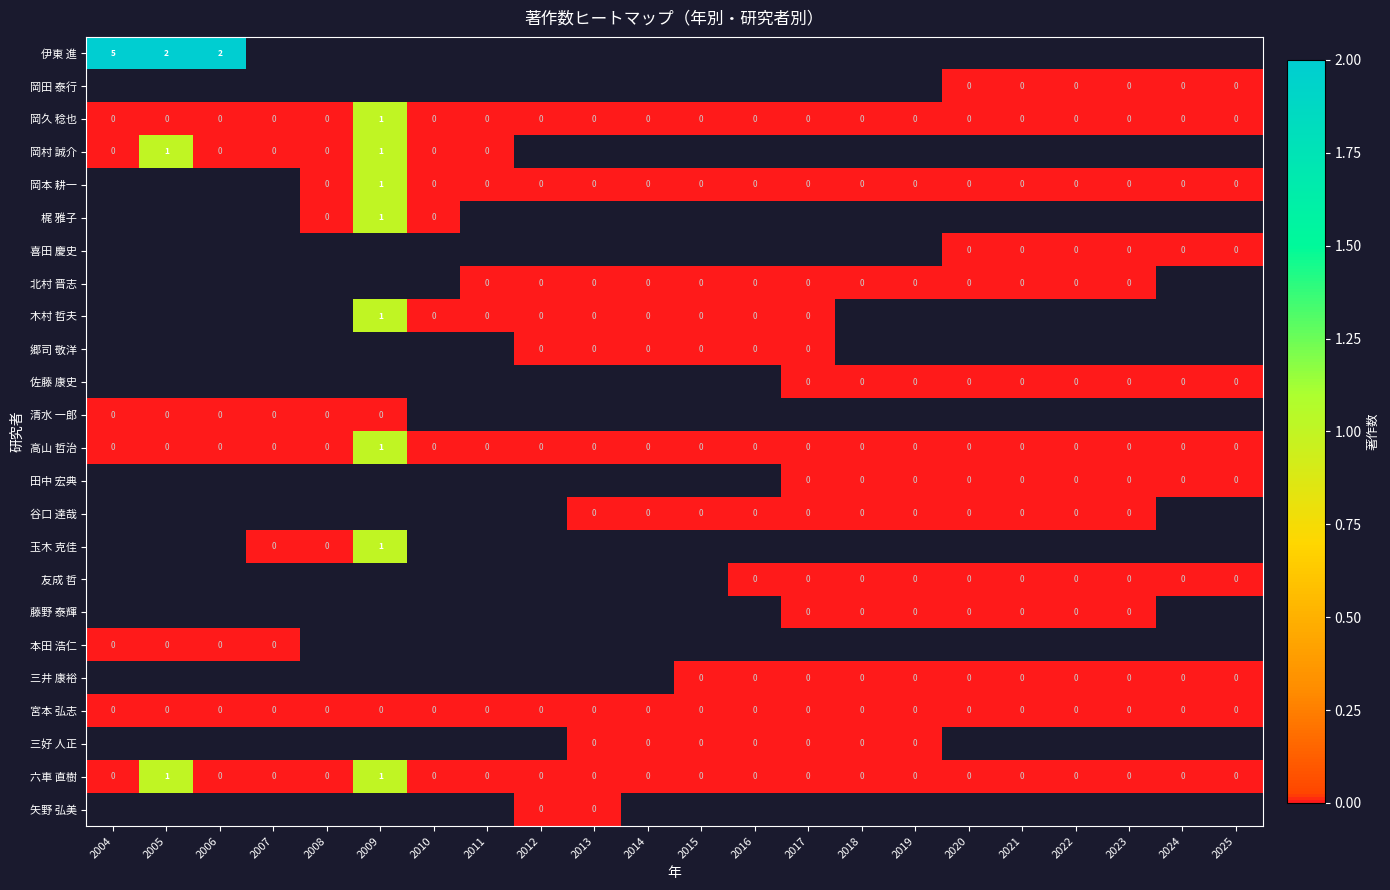

Is it true that 宮本 弘志 equals 0 at 2016?

True